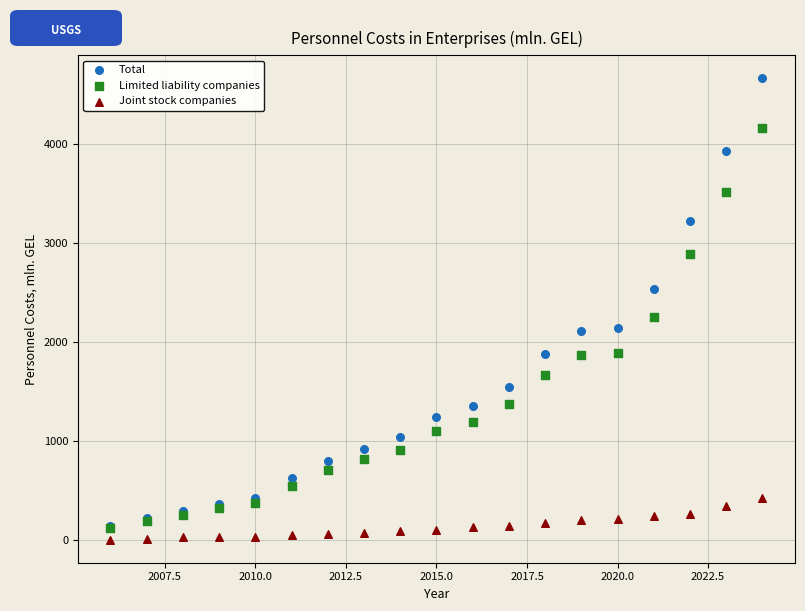

Across all series, what Y value is closest to 2334?

2258.1